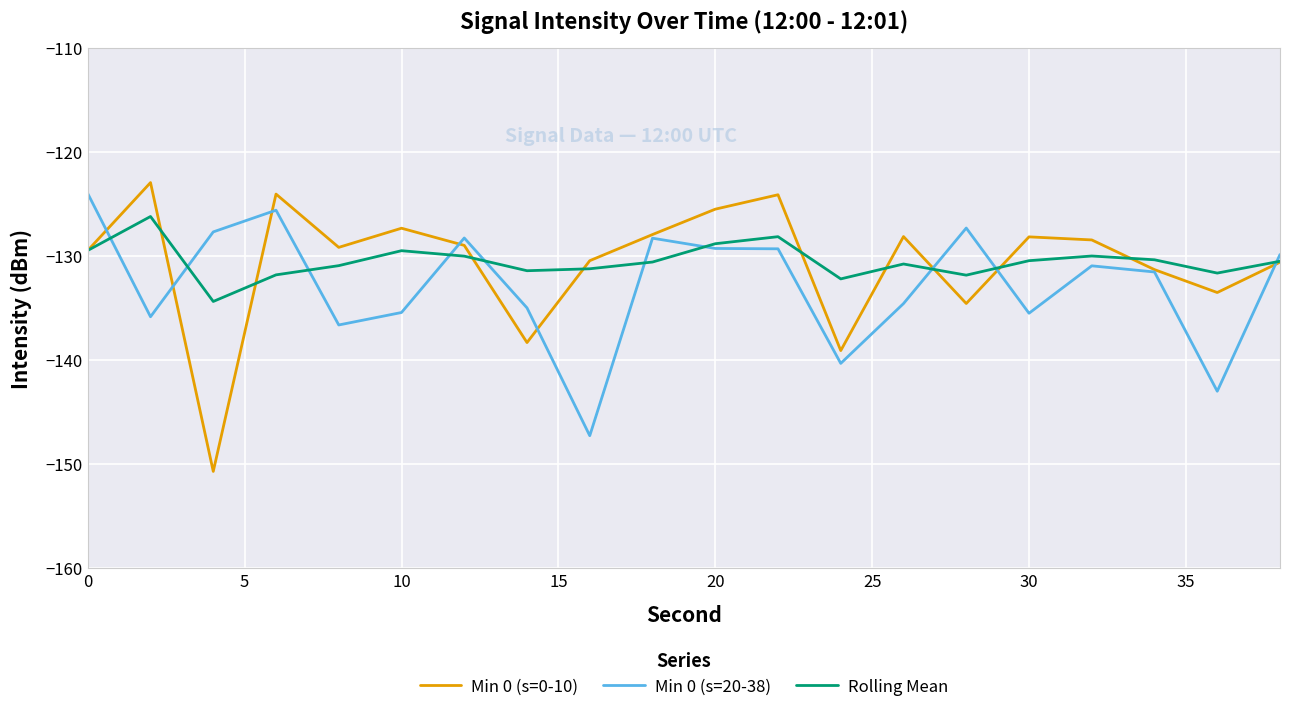

What is the minimum value for Rolling Mean?

-134.4